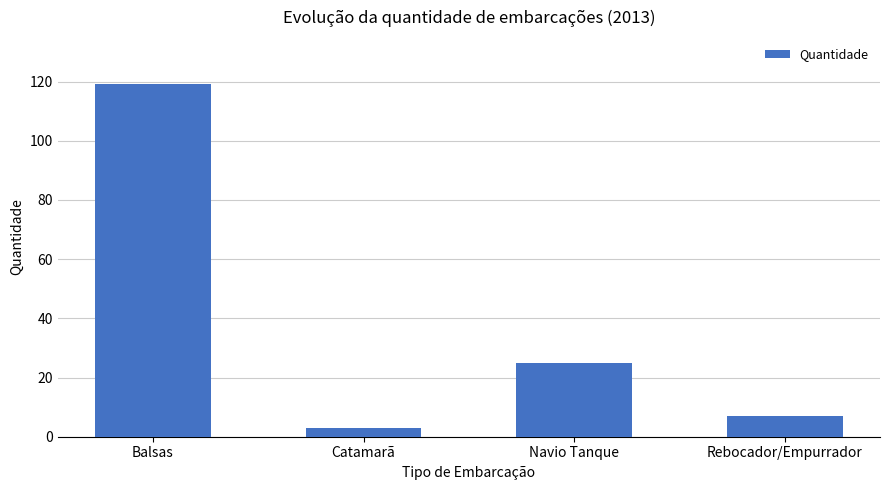

Reading left to right, what are all the values shown in this chart?

119	3	25	7